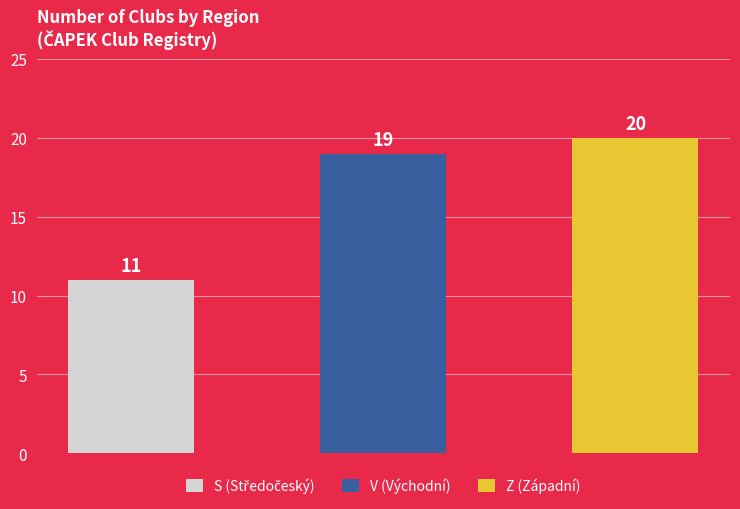

What is the change in value from S to V?

+8